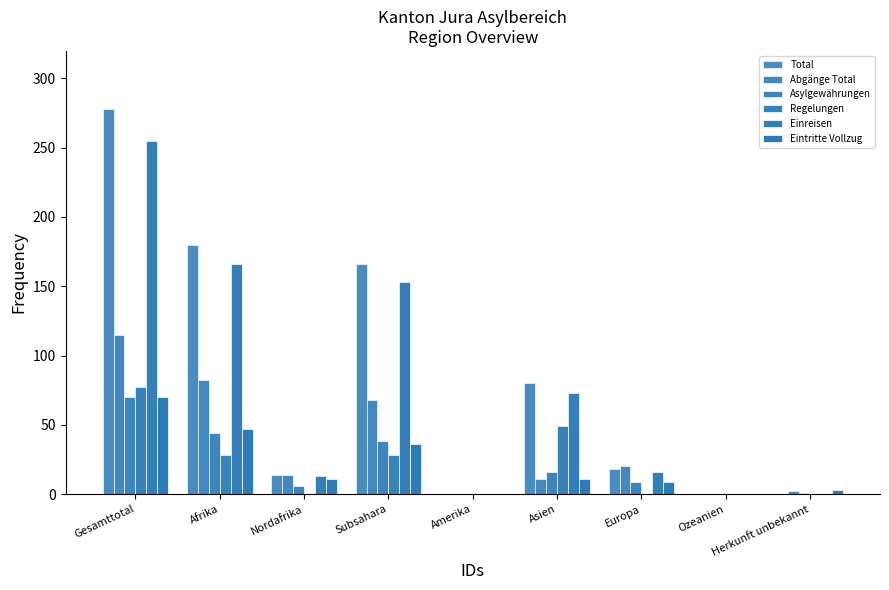

Are the bars grouped side by side (vs. stacked)?

Yes